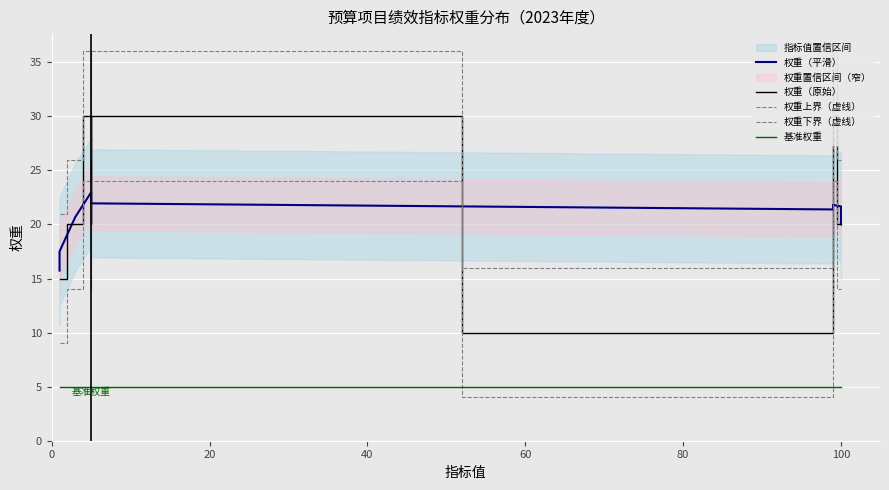

What is the difference between the highest and lowest values at 20?

16.0